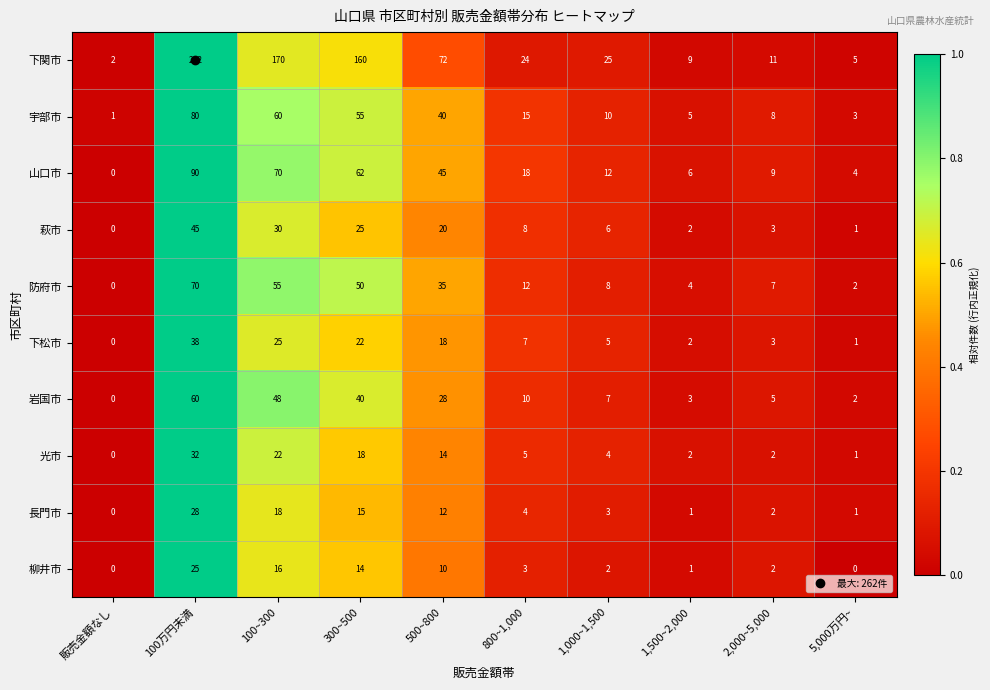

Rank the series at 100~300 from lowest to highest value.

柳井市, 長門市, 光市, 下松市, 萩市, 岩国市, 防府市, 宇部市, 山口市, 下関市